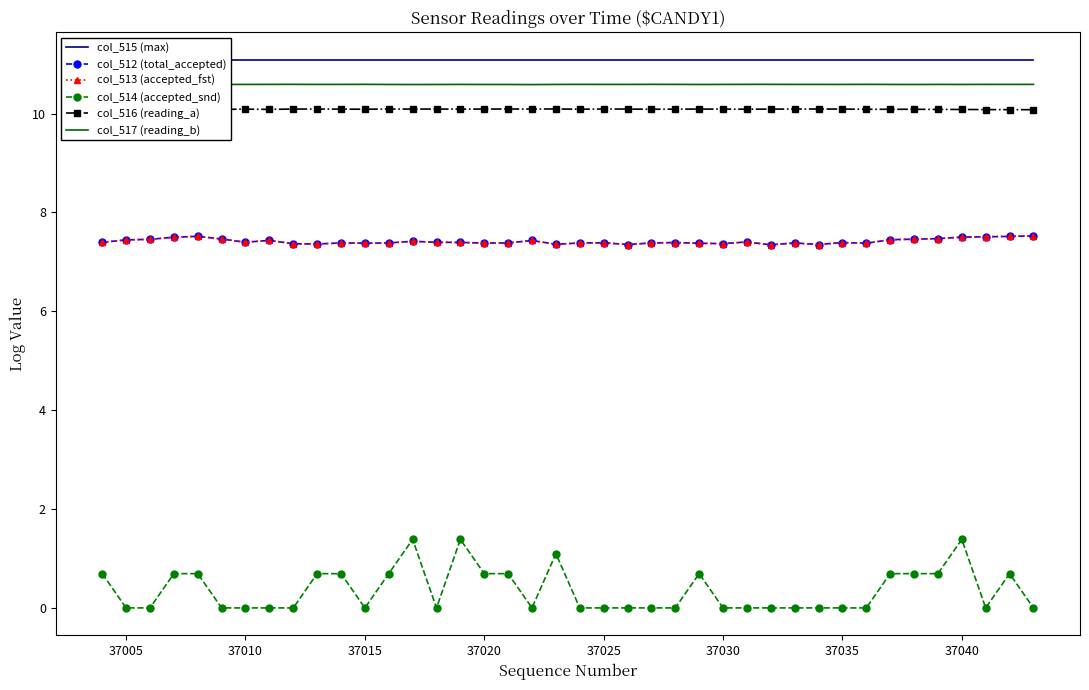

What are all the series names shown in the legend?

col_515 (max), col_512 (total_accepted), col_513 (accepted_fst), col_514 (accepted_snd), col_516 (reading_a), col_517 (reading_b)